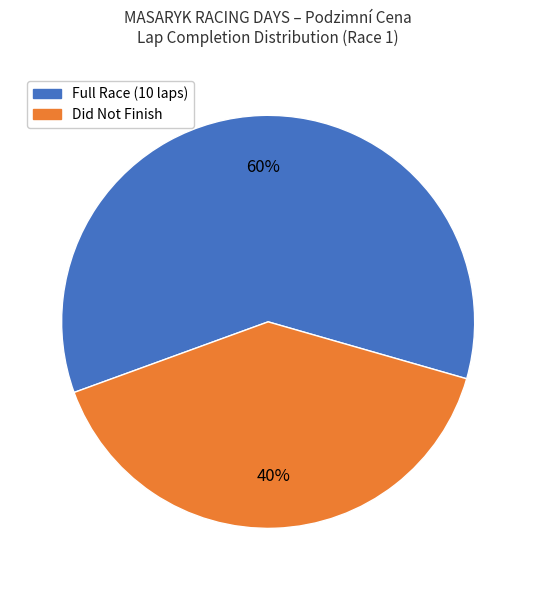

To the nearest percent, what is the average slice percentage?

50%